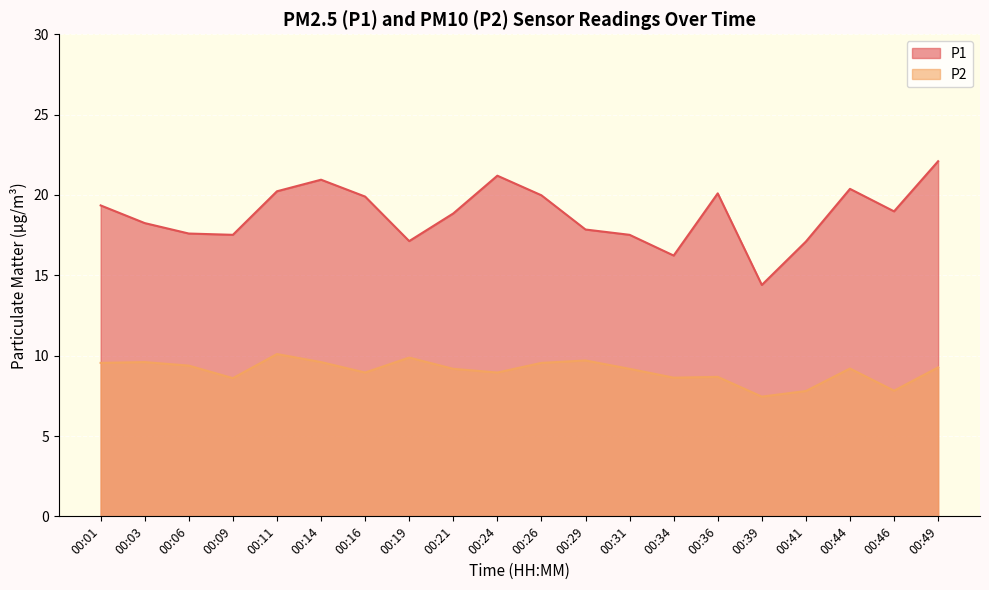

What is the difference between the maximum and minimum values in the P1 series?

7.7